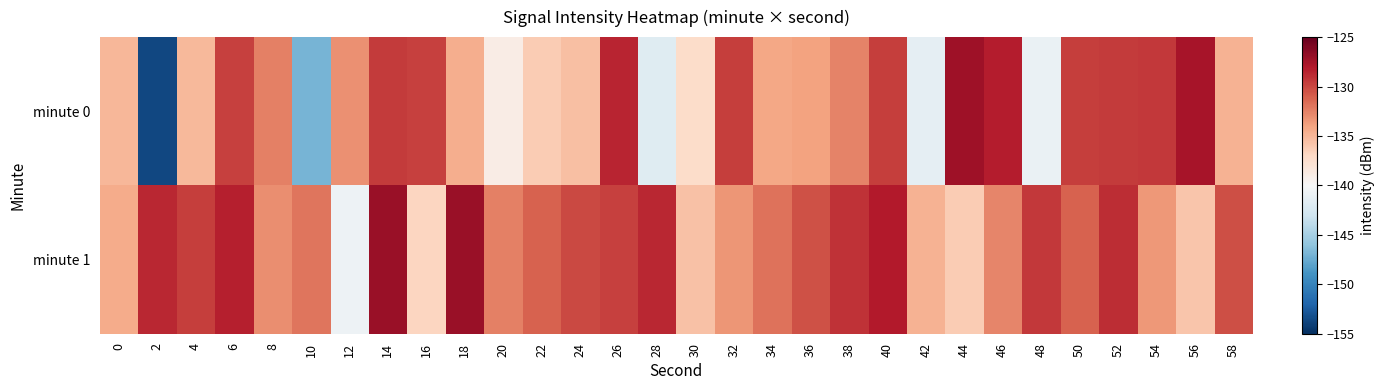

Reading left to right, what are all the values shown in this chart?

minute 0: 0=-135.0	2=-153.6	4=-135.1	6=-129.8	8=-132.5	10=-147.0	12=-133.1	14=-129.5	16=-129.8	18=-134.6	20=-138.9	22=-136.2	24=-135.5	26=-128.6	28=-141.8	30=-137.3	32=-129.6	34=-134.2	36=-134.0	38=-132.6	40=-129.7	42=-141.4	44=-127.3	46=-128.2	48=-141.0	50=-129.6	52=-129.5	54=-129.4	56=-127.6	58=-134.7
minute 1: 0=-134.4	2=-128.7	4=-129.7	6=-128.4	8=-133.0	10=-132.0	12=-140.7	14=-127.0	16=-136.8	18=-127.1	20=-132.5	22=-131.2	24=-130.1	26=-129.8	28=-128.7	30=-135.6	32=-133.4	34=-131.9	36=-130.5	38=-129.2	40=-128.1	42=-134.8	44=-136.2	46=-132.7	48=-129.4	50=-131.1	52=-128.9	54=-133.5	56=-135.8	58=-130.3